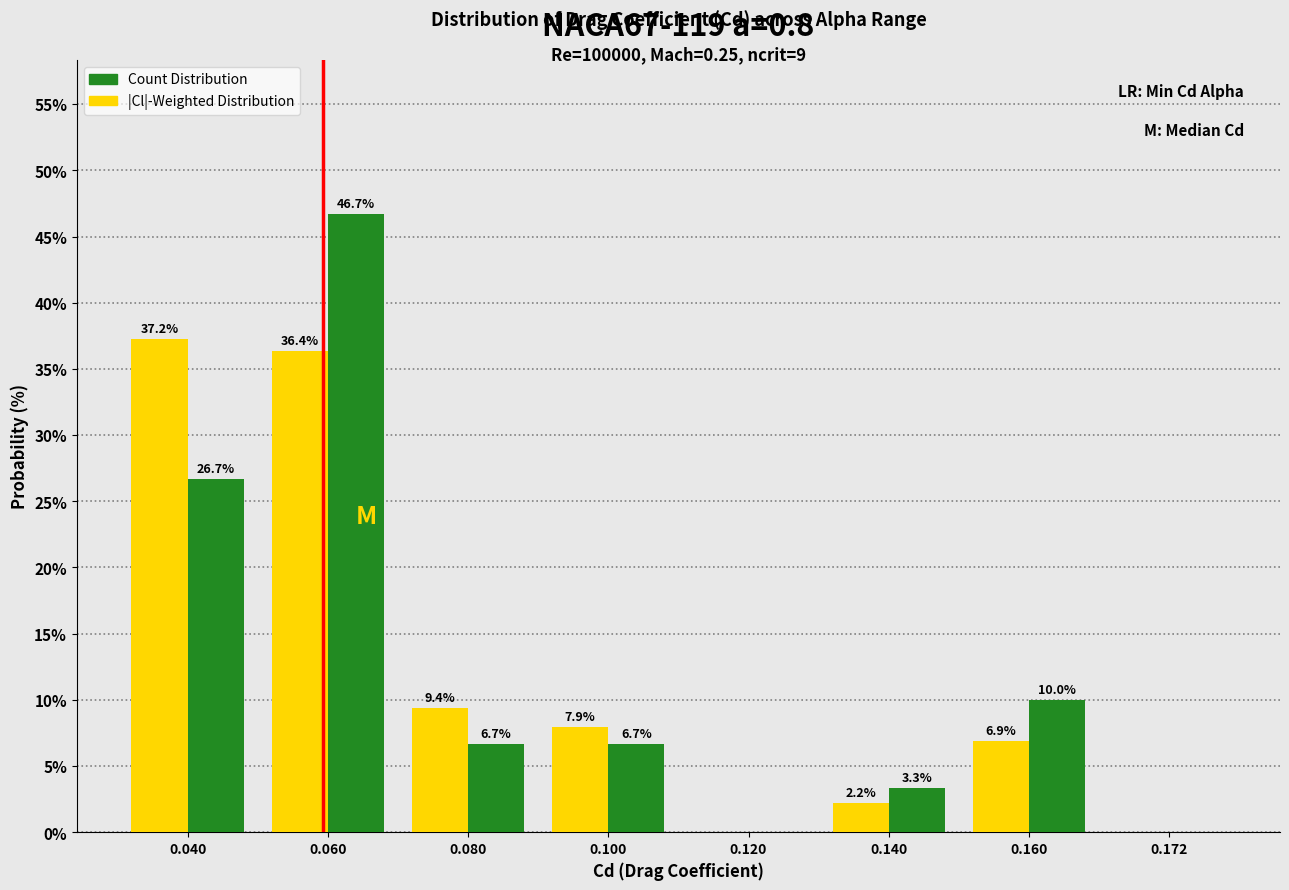

Reading right to left, list all the values displayed in this chart.

Count Distribution: 0.172=0.0	0.160=10.0	0.140=3.3	0.120=0.0	0.100=6.7	0.080=6.7	0.060=46.7	0.040=26.7
|Cl|-Weighted Distribution: 0.172=0.0	0.160=6.9	0.140=2.2	0.120=0.0	0.100=7.9	0.080=9.4	0.060=36.4	0.040=37.2